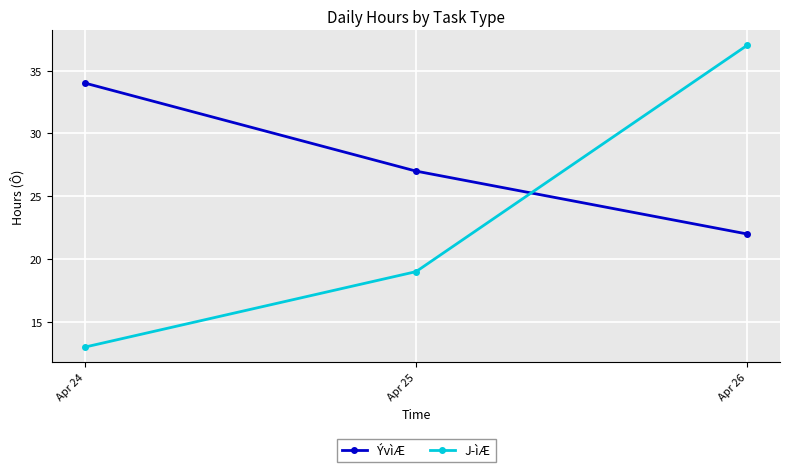

What is the difference between the maximum and minimum values in the J­ìÆ series?

24